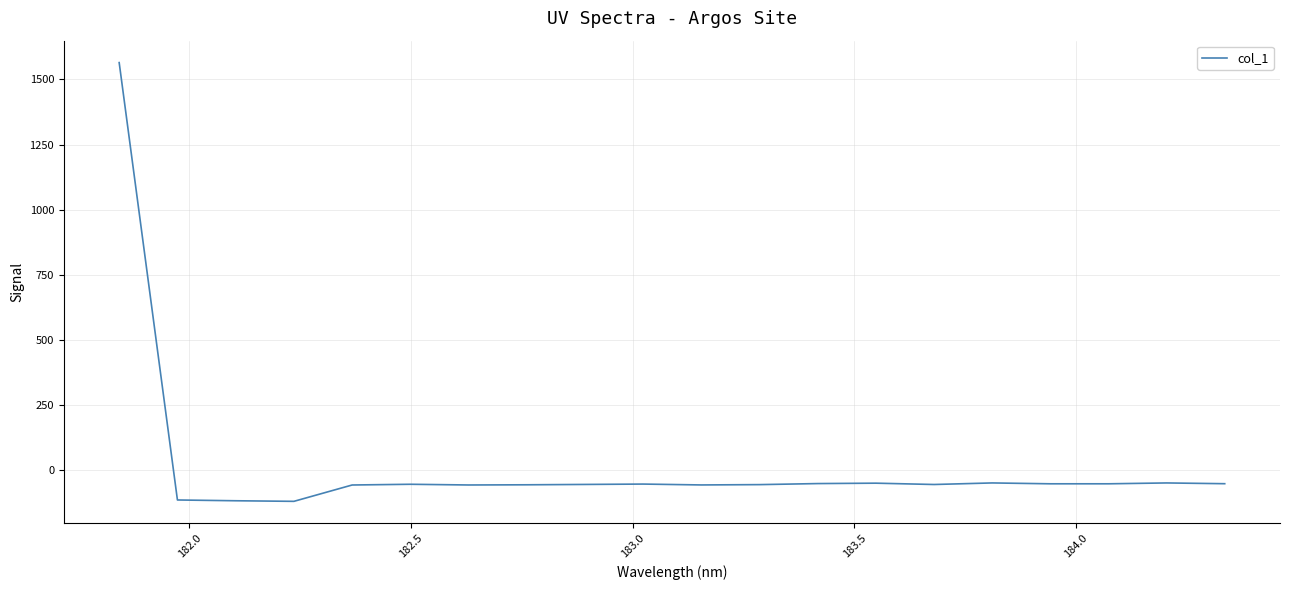

Does the chart display data point markers on the line(s)?

No